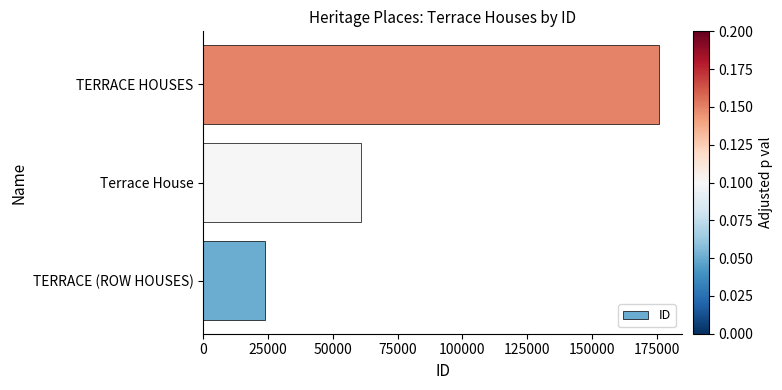

How many values are below 60903?

1